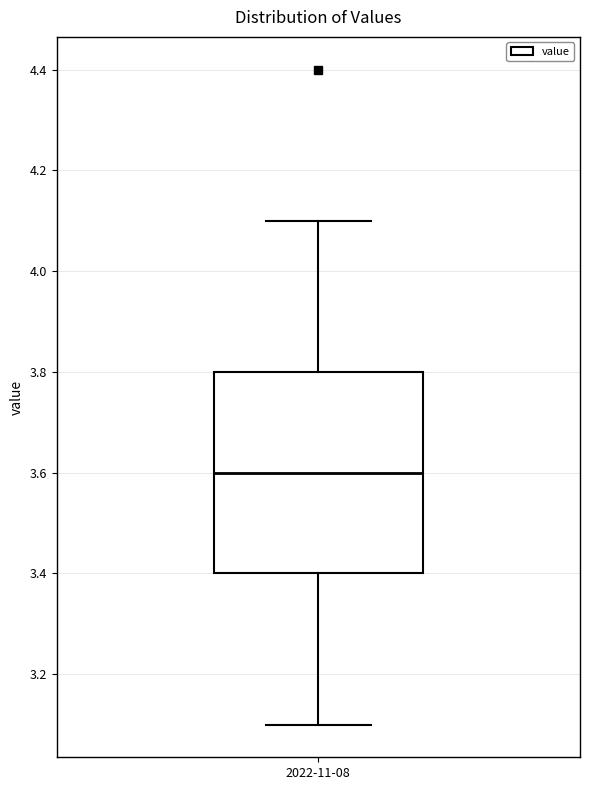

Read this box plot against the y-axis: the position of the median line, the range covered by the box, and the ends of both whiskers. The values are not printed on the chart, so give them approximately, as read against the axis.

median 3.6, box 3.4 to 3.8, whiskers 3.1 to 4.1